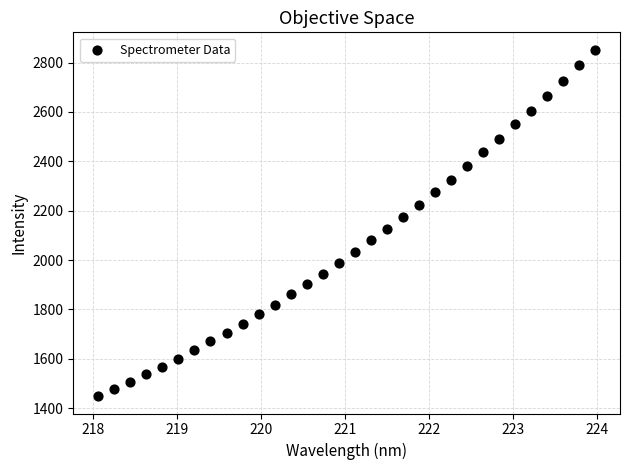

What is the range of Y values (max minus min)?

1403.4